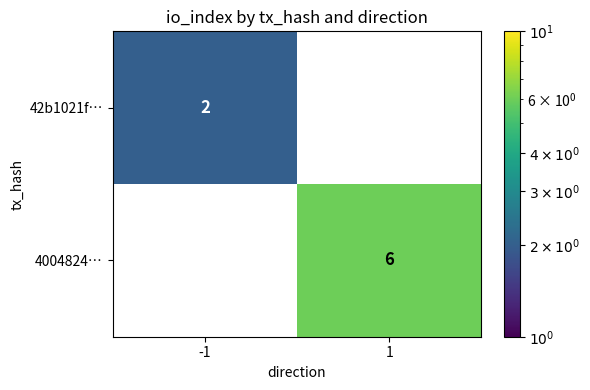

What is the difference between the maximum and minimum values in the 4004824… series?

6